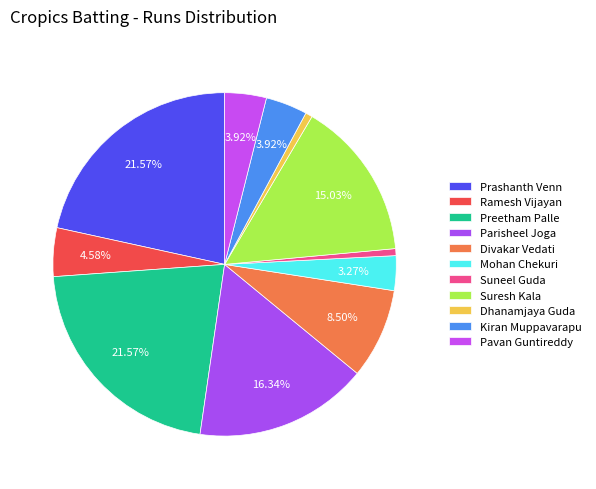

How many slices are in this pie chart?

11